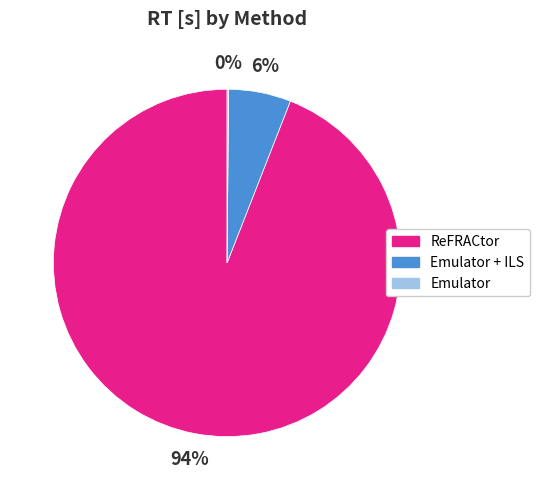

Does any single category account for the majority?

Yes